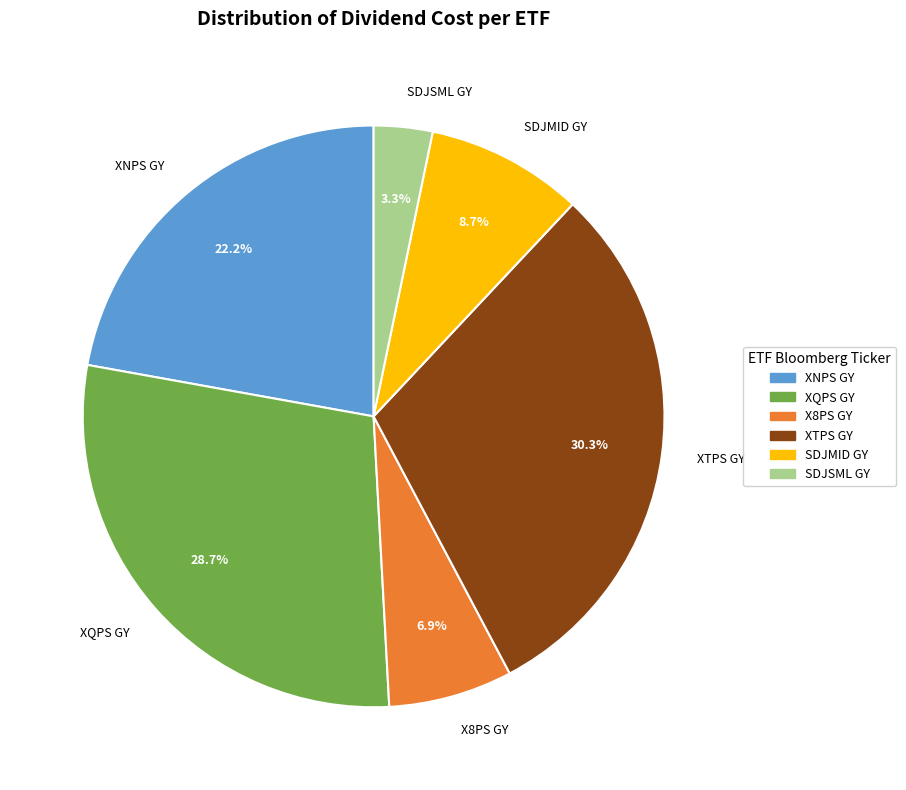

Does XQPS GY account for over 50% of the chart?

No